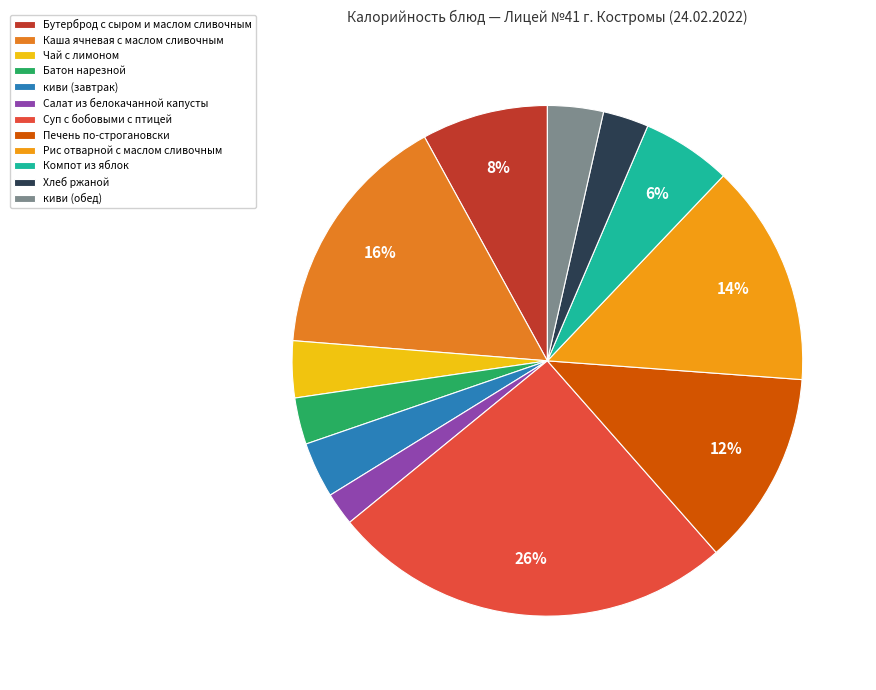

To the nearest percent, what portion does Салат из белокачанной капусты represent?

2%